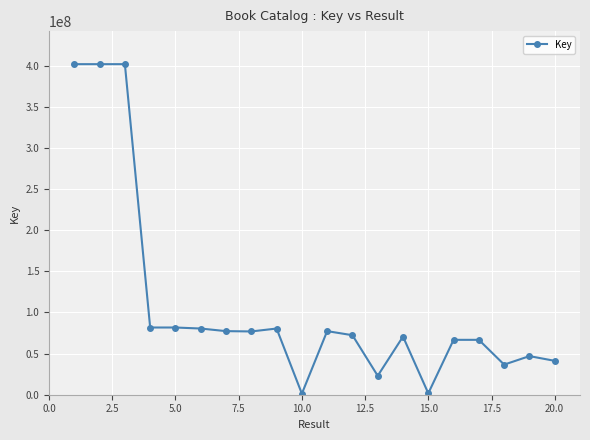

True or false: the data has more than 2 interior local peaks.

True